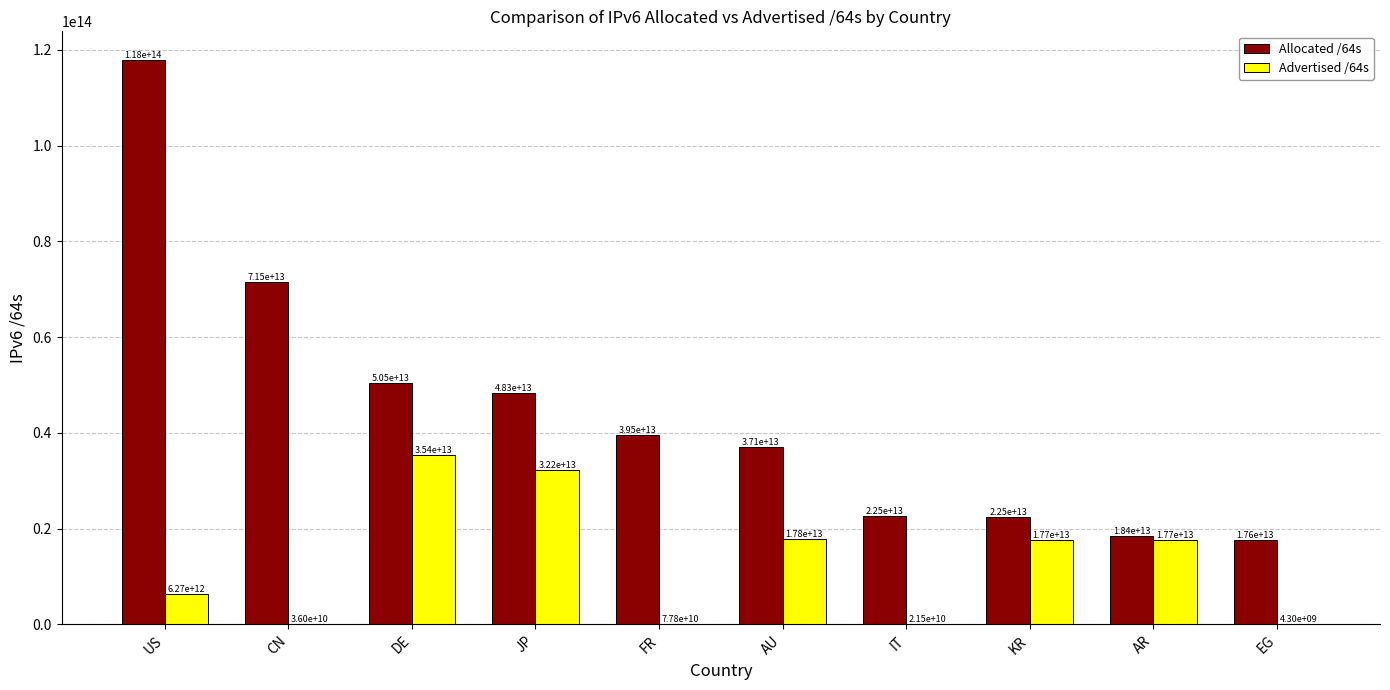

Which category has the highest value across all series?

US